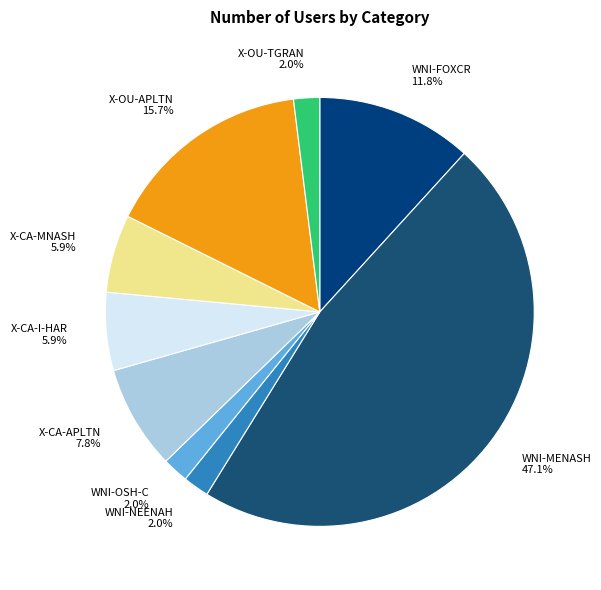

Count the number of slices in the pie.

9